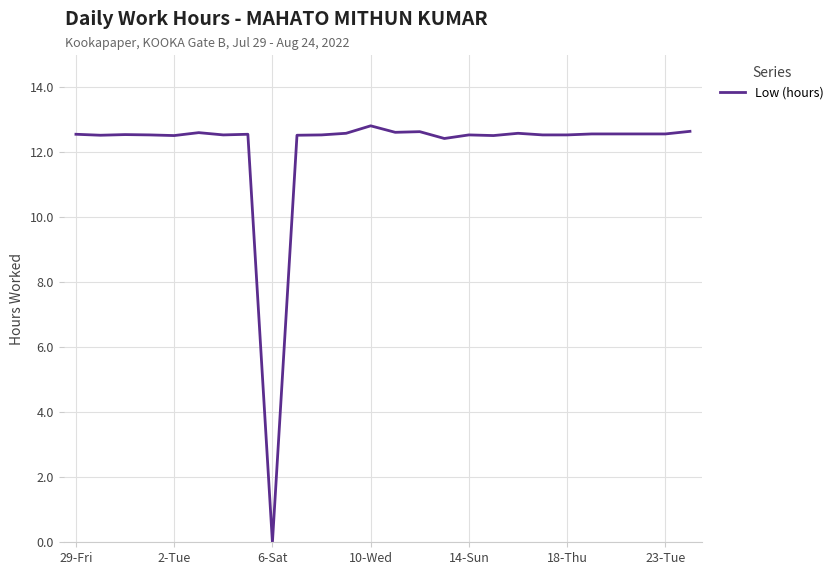

What is the average value?

12.1